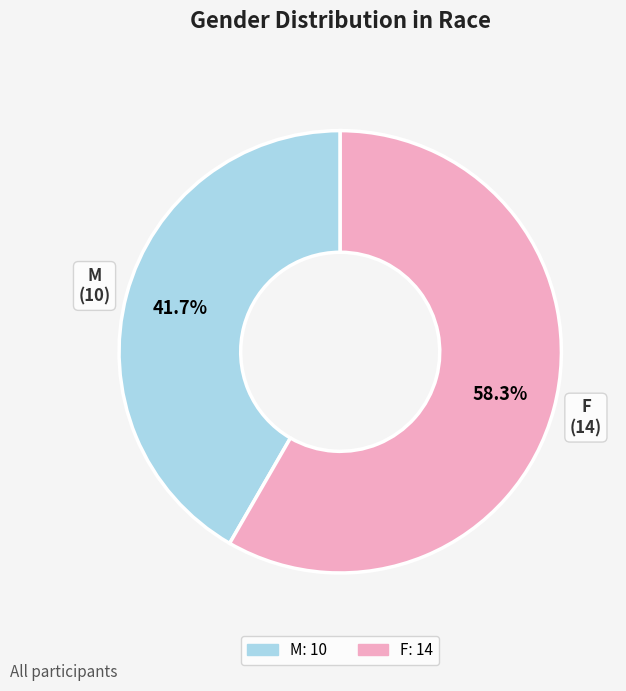

To the nearest percent, what is the average slice percentage?

50%